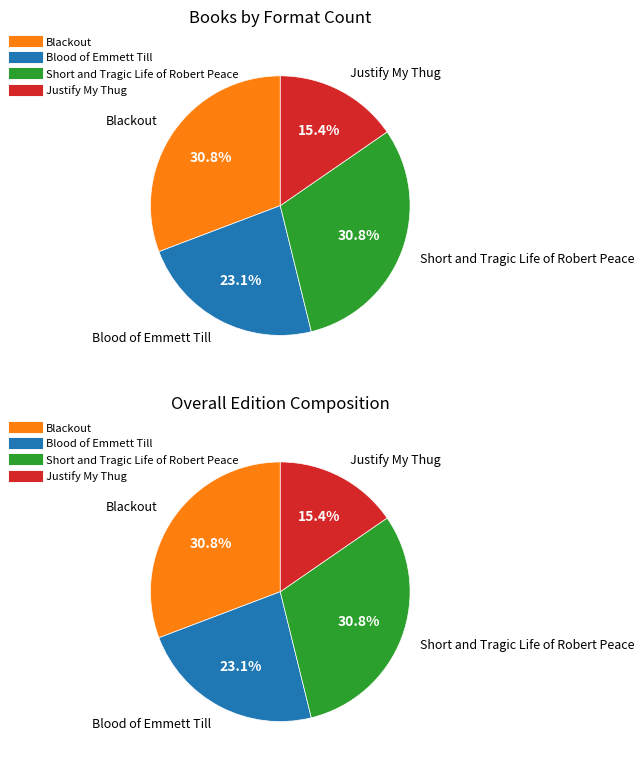

What is the smallest slice in the pie chart?

Justify My Thug